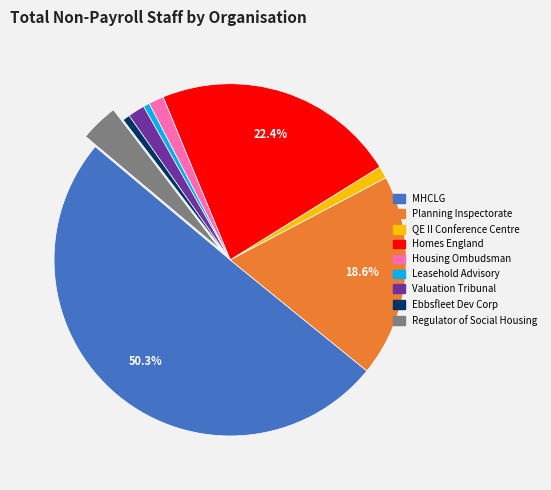

What portion of the pie excludes Homes England?

77.6%